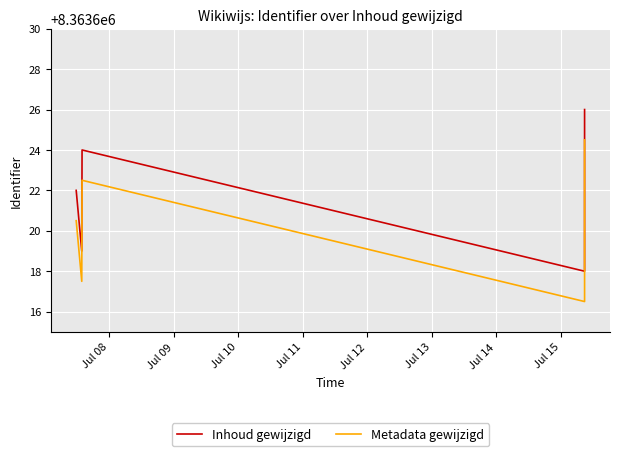

Rank the series at Jul 10 from highest to lowest value.

Inhoud gewijzigd, Metadata gewijzigd